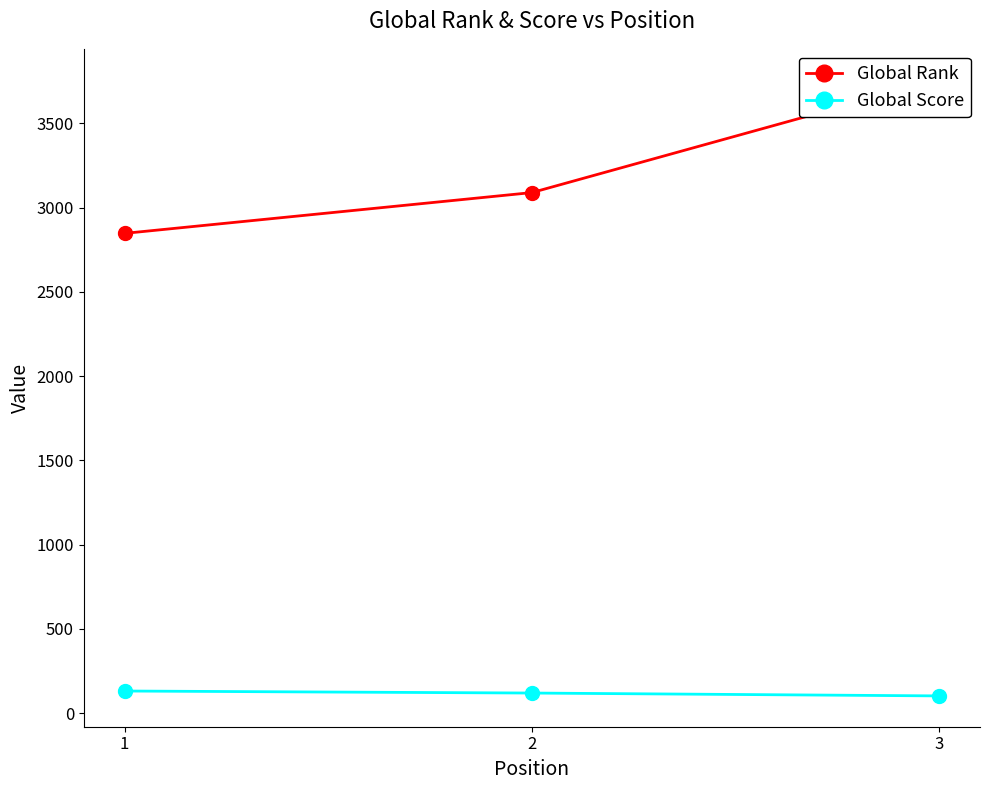

What value does the Global Rank series have at 3, to the nearest 10?

3760